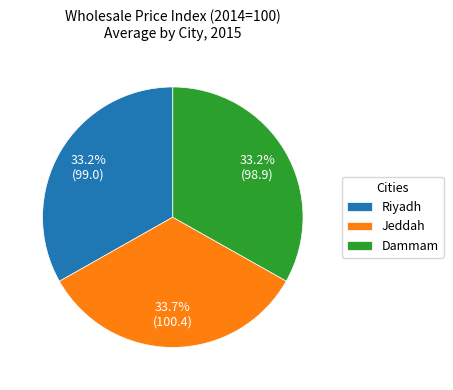

To the nearest percent, what is the combined percentage of Riyadh and Dammam?

67%